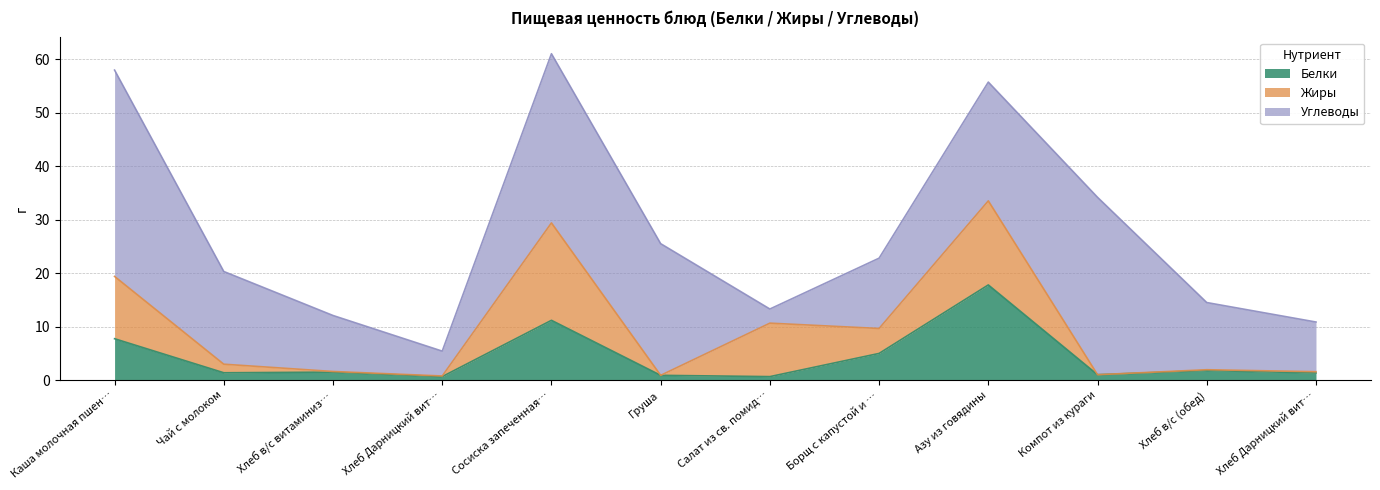

True or false: Белки has more than 1 interior local peaks.

True